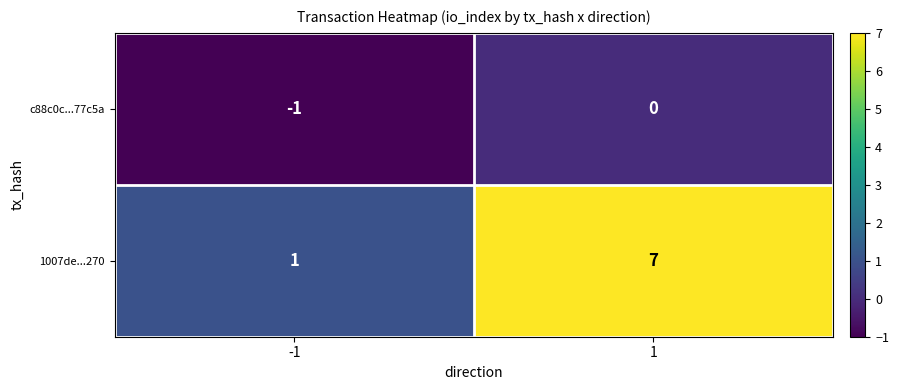

Which series has the largest range (max minus min)?

1007de...270